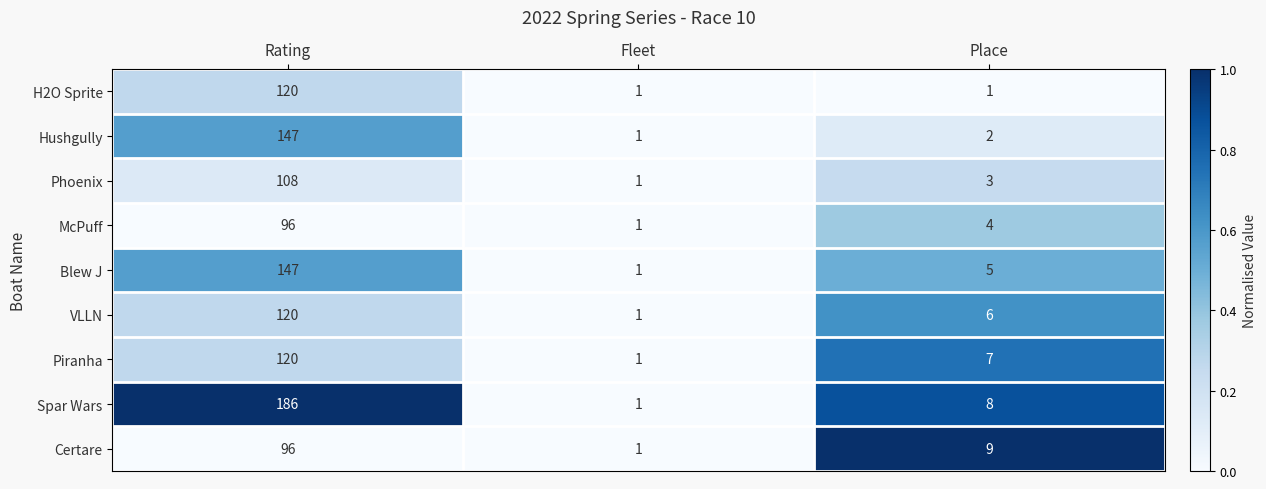

Is it true that Spar Wars equals 0 at Fleet?

False